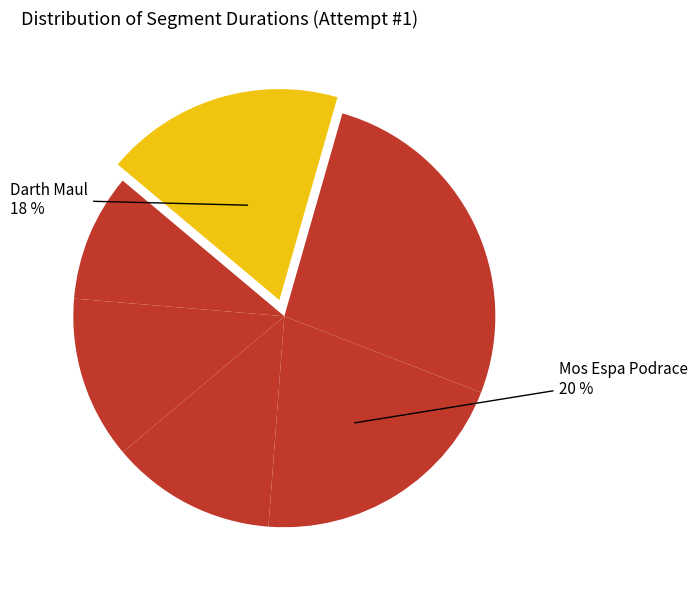

Count the number of slices in the pie.

6